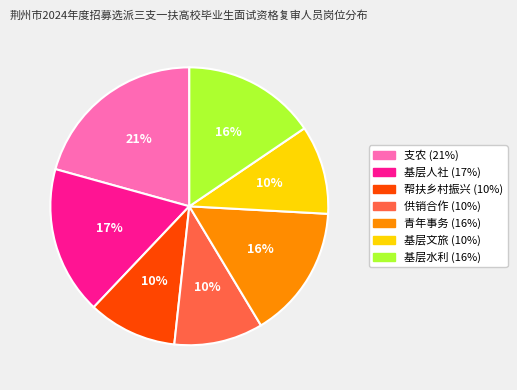

What percentage is the 基层水利 slice, to the nearest percent?

16%